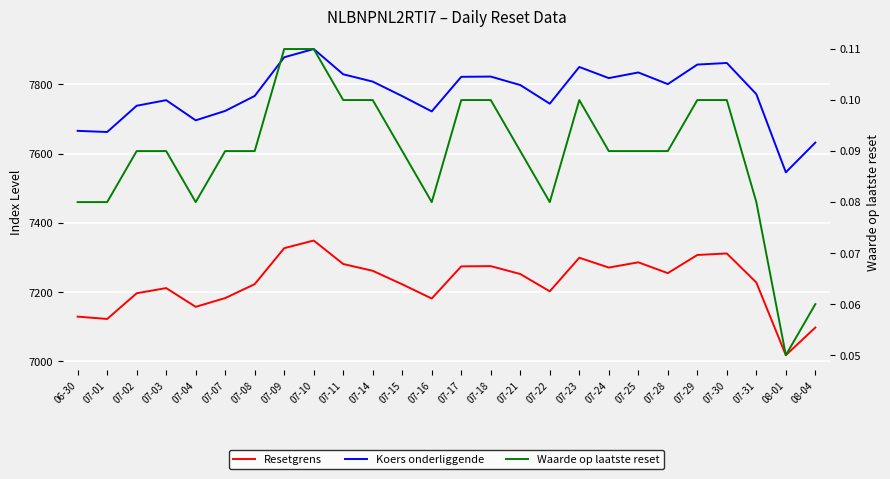

Read the Resetgrens value at 08-04.

7097.8